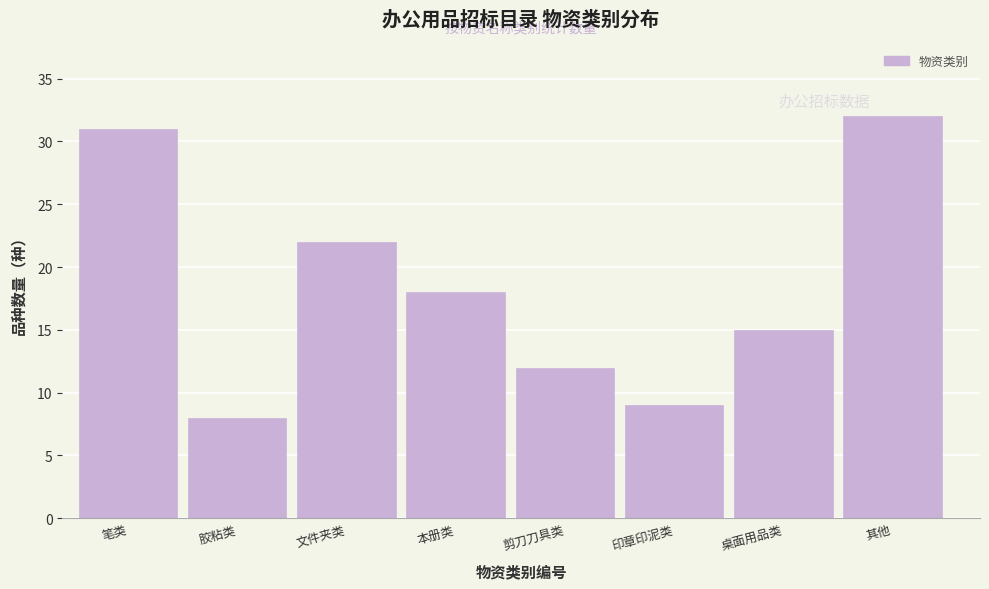

Reading left to right, transcribe all the data shown in this chart.

31	8	22	18	12	9	15	32